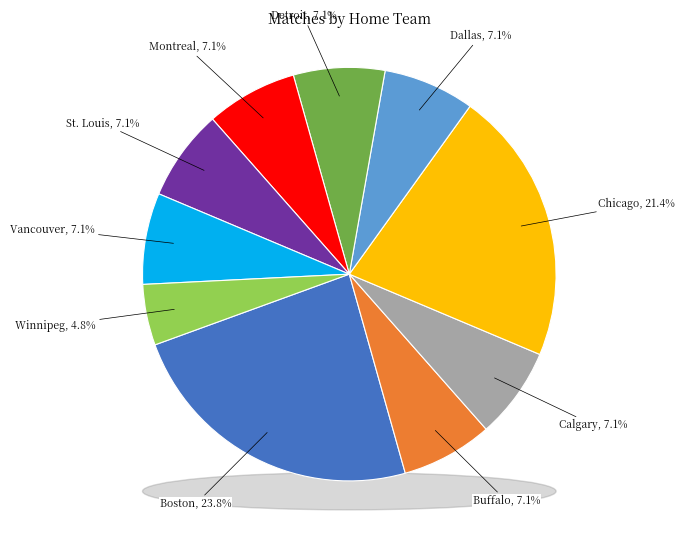

What is the ratio of the value at St. Louis to the value at Winnipeg?

1.5